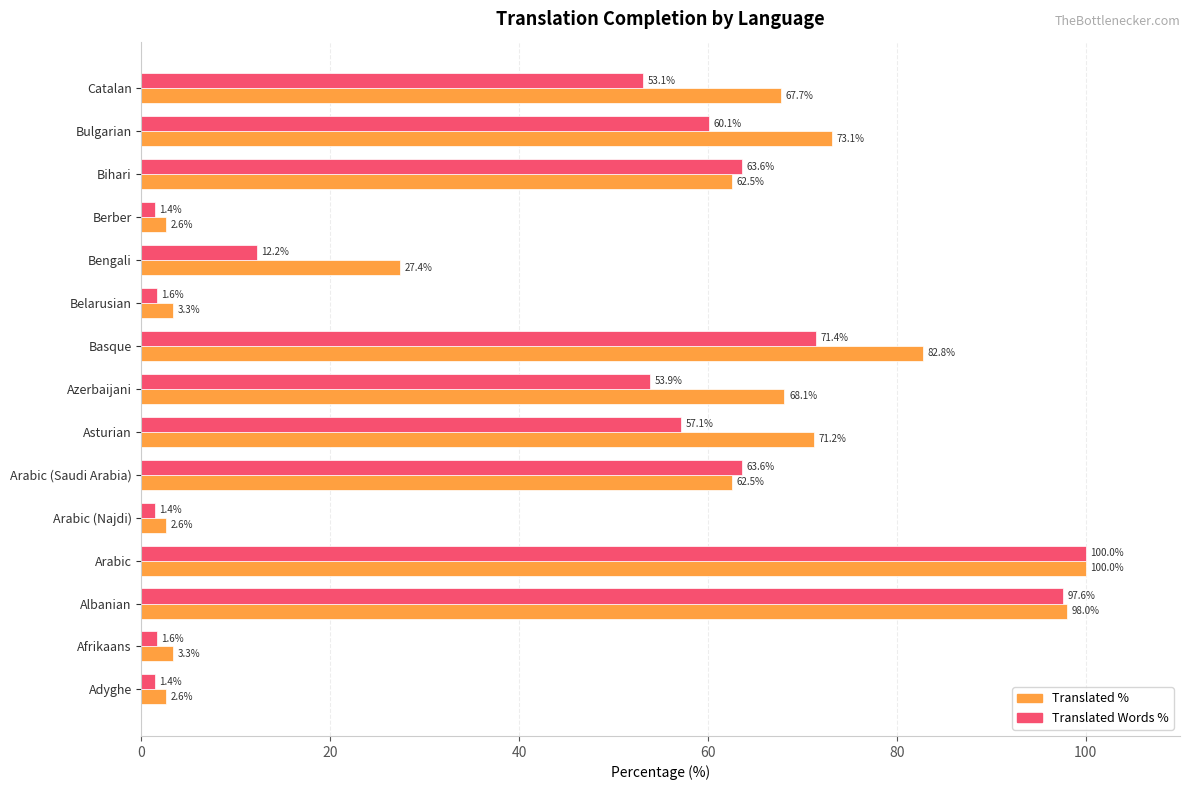

At which category does the chart reach its peak across all series?

Arabic